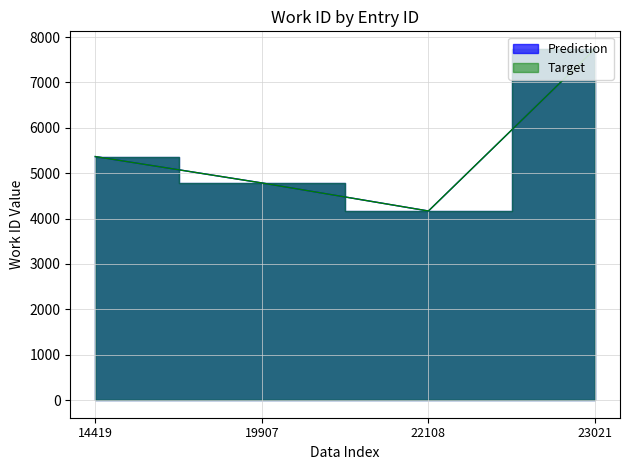

What is the sum of the Prediction values at 23021 and 14419?

13104